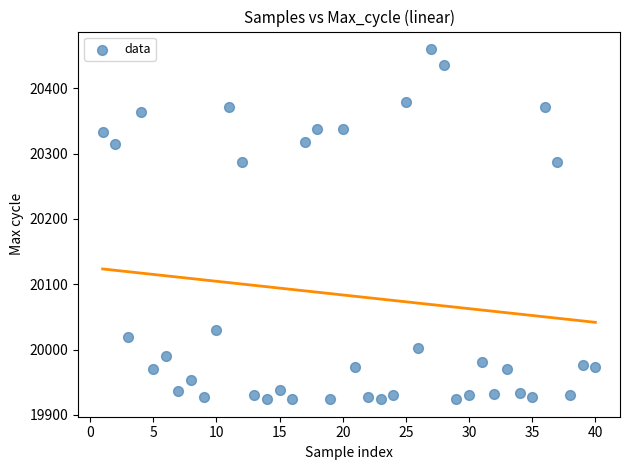

What is the range of Y values (max minus min)?

536